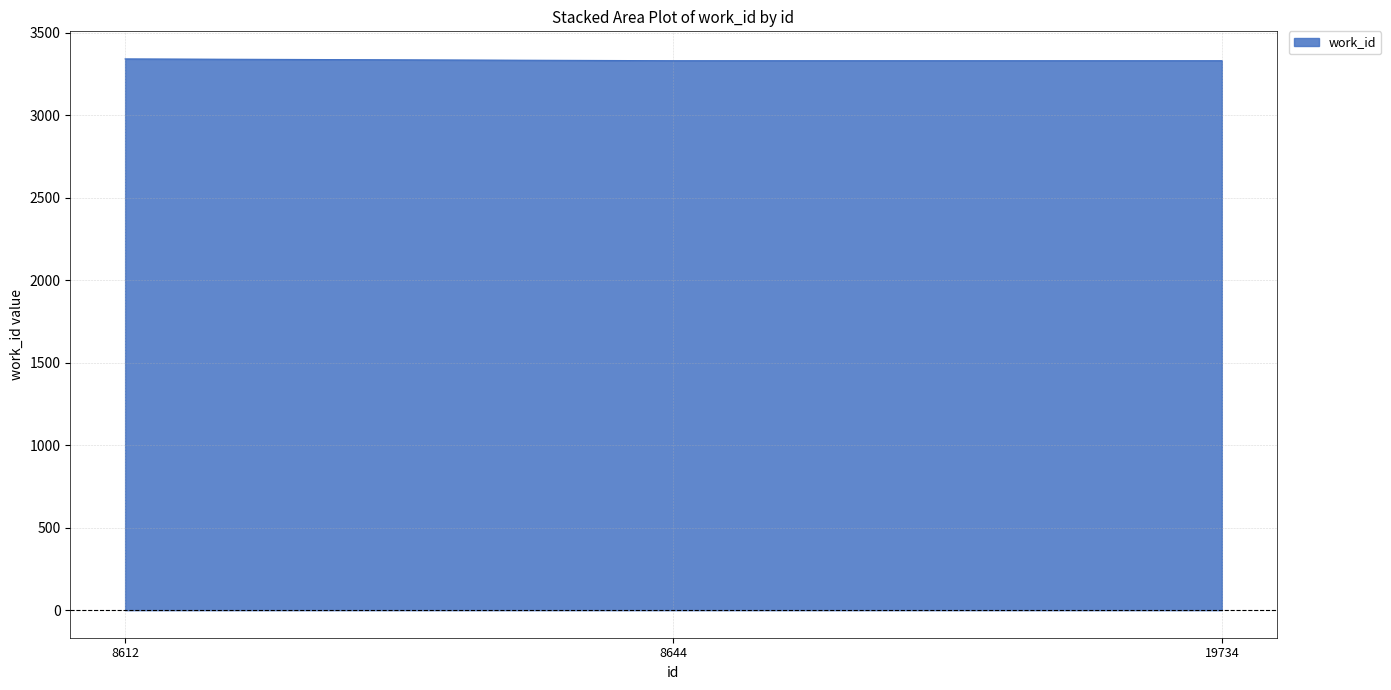

Approximately how many times larger is the value at 19734 compared to 8644?

1.0